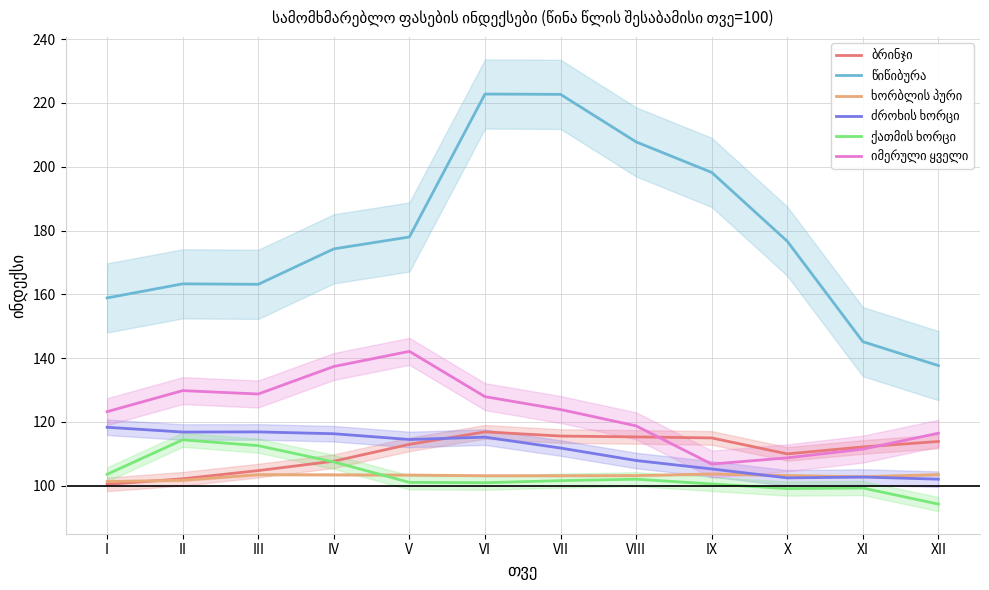

Which has a higher value, X or VIII?

VIII